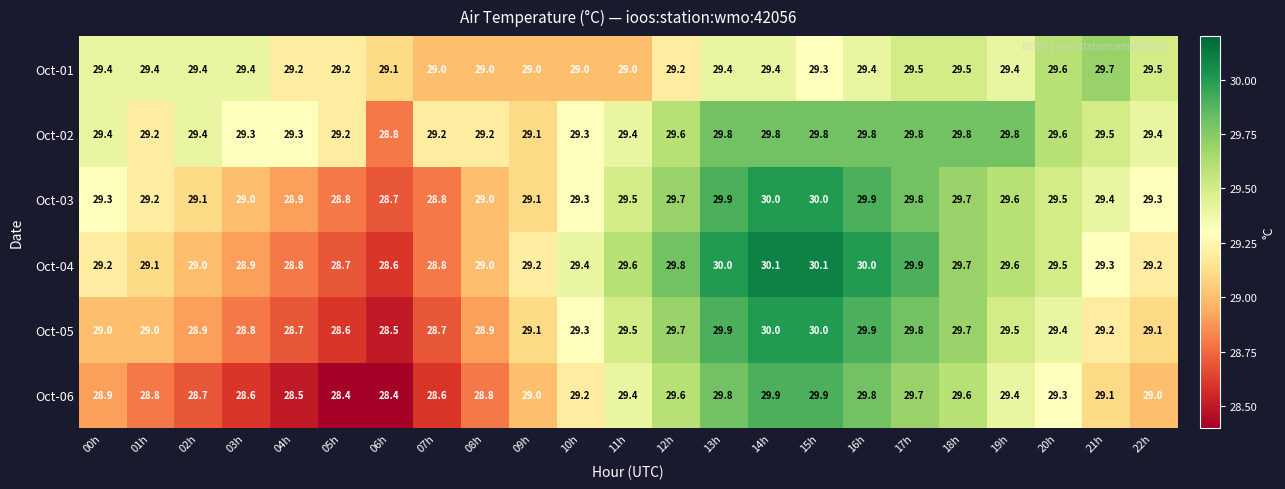

What is the approximate value of Oct-04 at 14h?

30.1